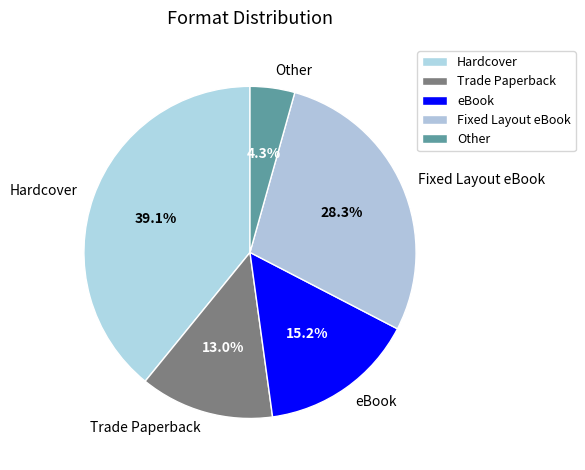

How many segments does this pie chart have?

5